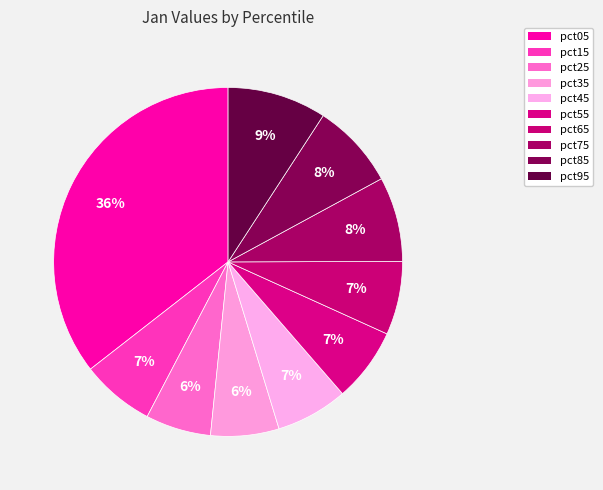

To the nearest percent, what is the difference between the pct95 and pct55 slice percentages?

2%